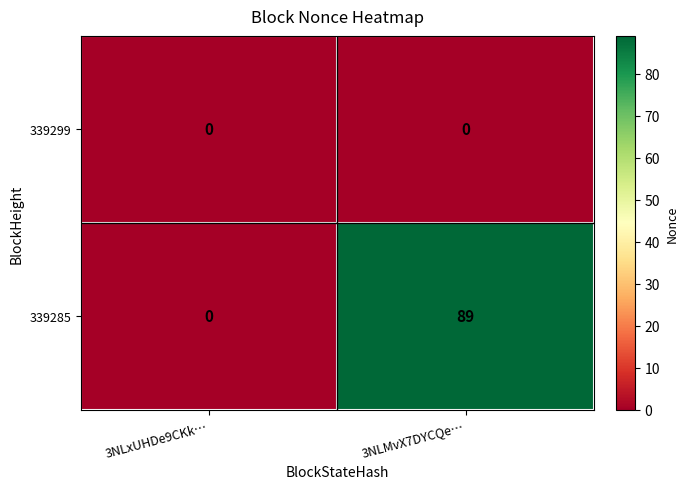

Reading left to right, transcribe all the data shown in this chart.

339299: 3NLxUHDe9CKk…=0	3NLMvX7DYCQe…=0
339285: 3NLxUHDe9CKk…=0	3NLMvX7DYCQe…=89